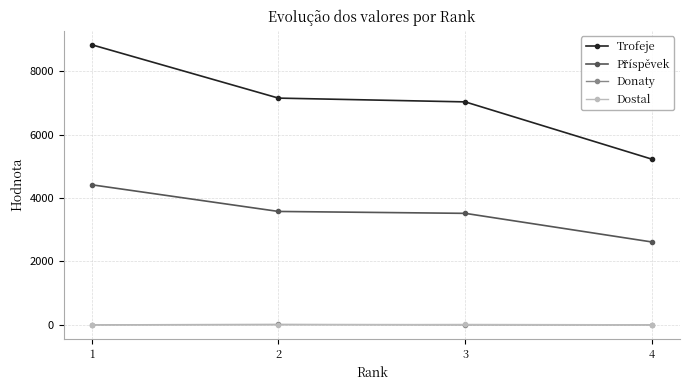

How many series are shown in this chart?

4